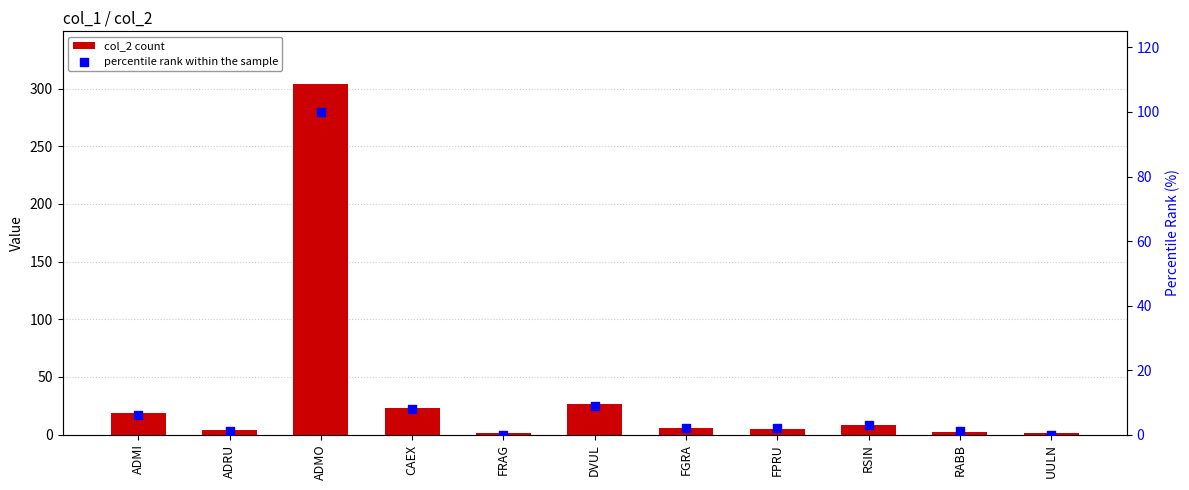

Which series contains the highest Y value?

col_2